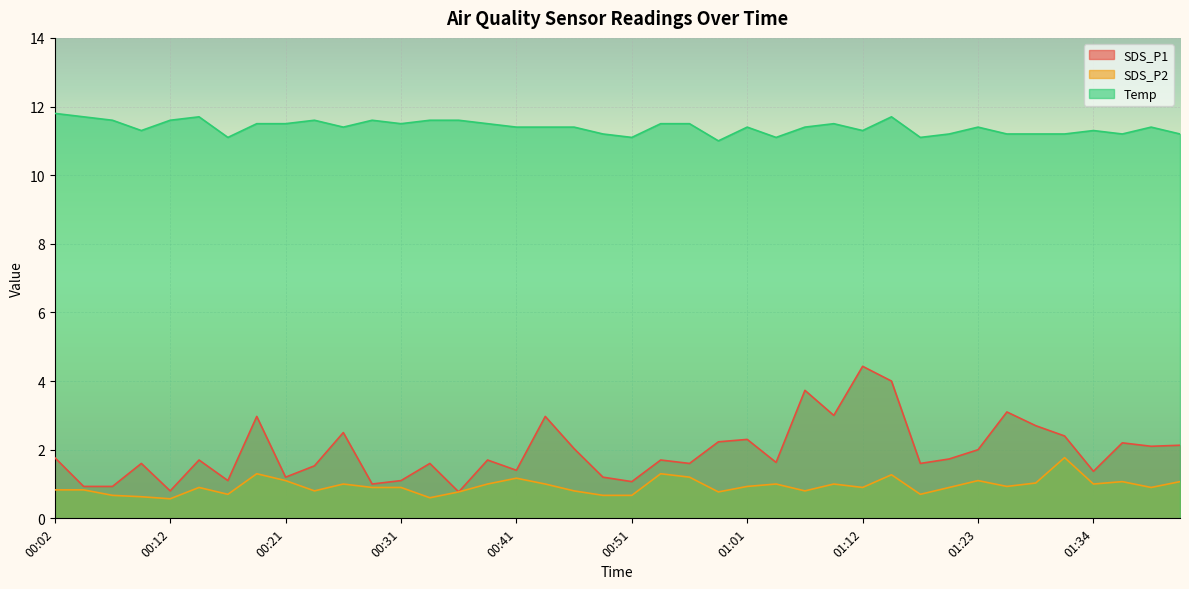

Which series has the widest spread of values?

SDS_P1